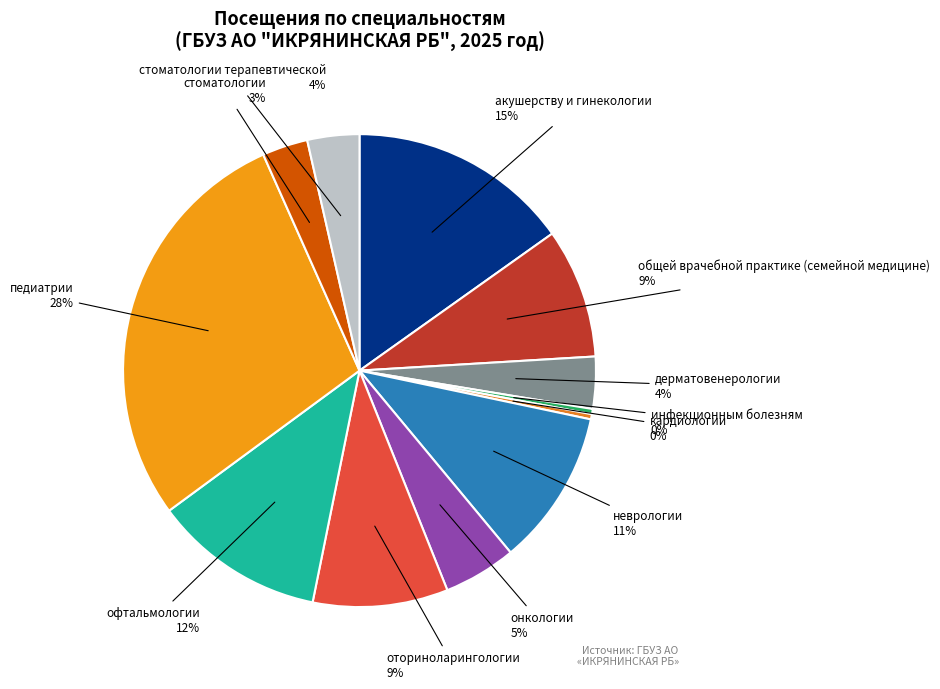

How many segments does this pie chart have?

12